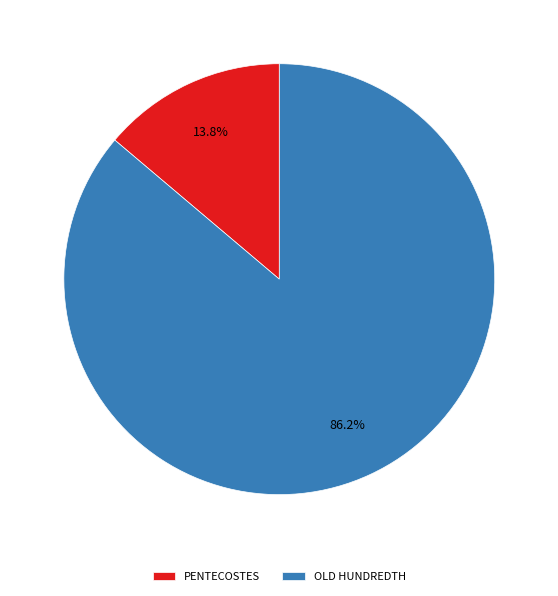

To the nearest percent, what portion does PENTECOSTES represent?

14%